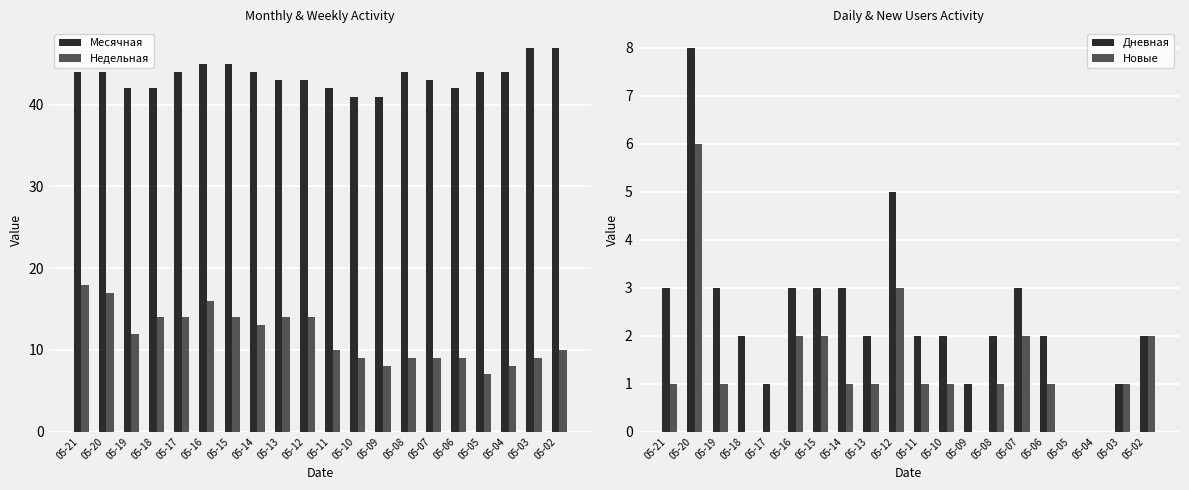

How many categories are shown in the chart?

20